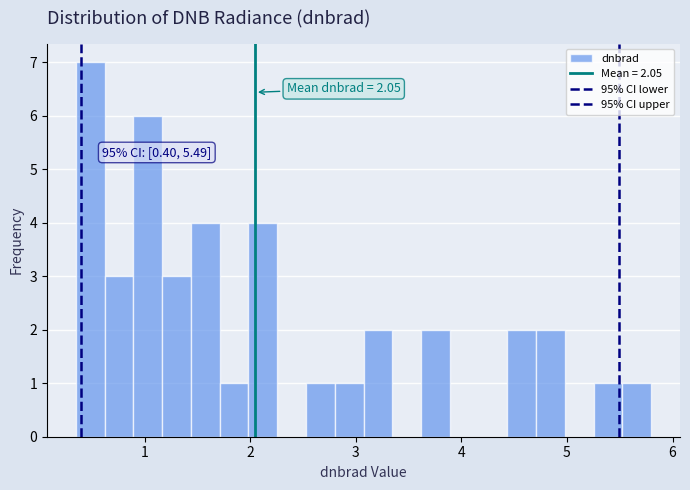

Read against the x-axis, roughly where is the centre of the tallest bar?

0.5